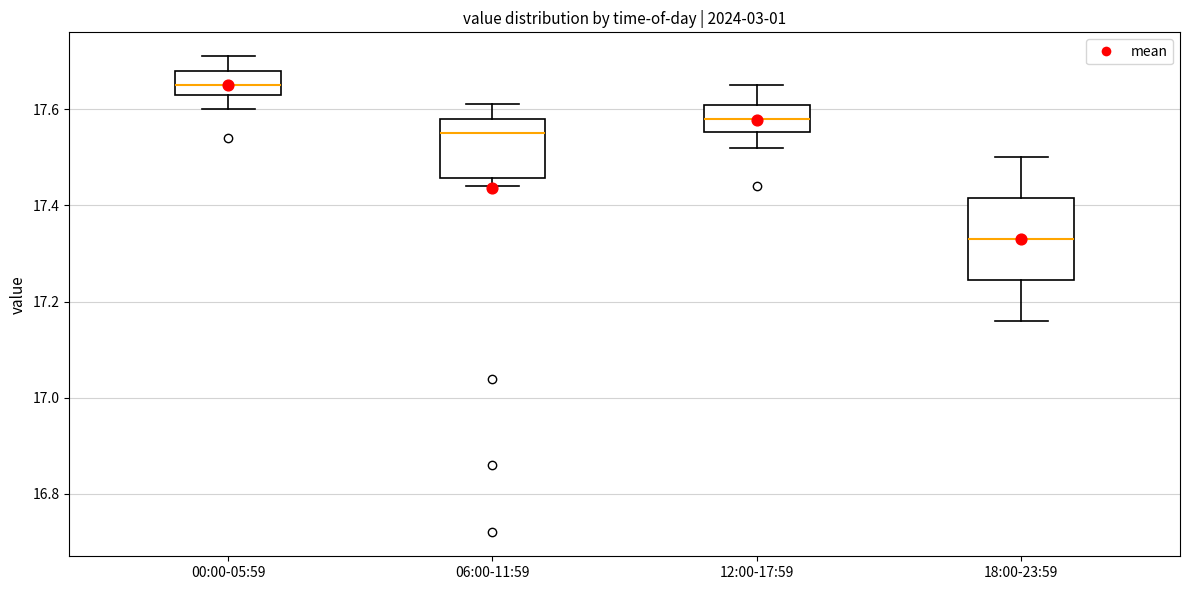

Where does the upper whisker of the box for 06:00-11:59 end on the y-axis? The values are not printed on the chart, so give them approximately, as read against the axis.

17.62